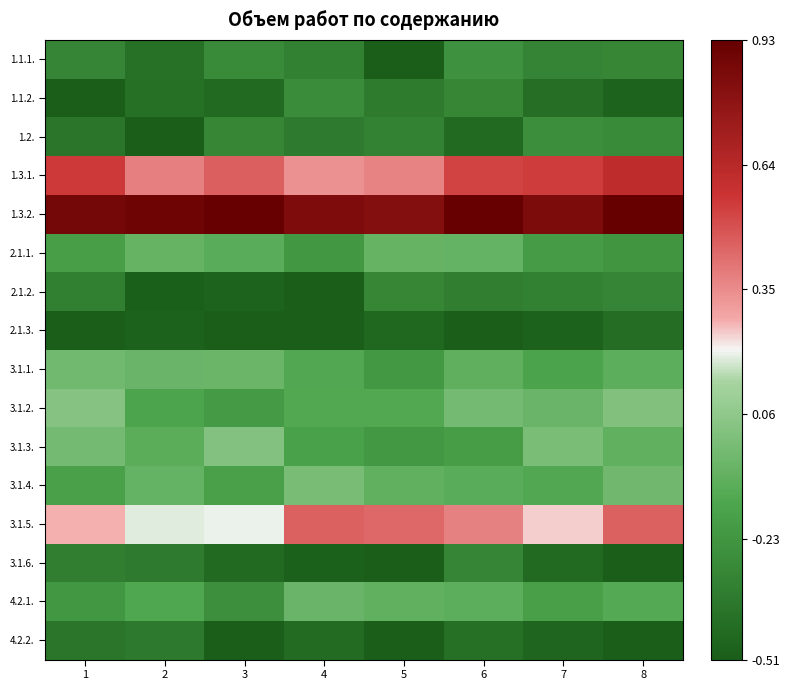

Rank the series by their maximum value, from lowest to highest.

2.1.3., 4.2.2., 3.1.6., 2.1.2., 1.1.2., 1.2., 1.1.1., 2.1.1., 4.2.1., 3.1.1., 3.1.4., 3.1.3., 3.1.2., 3.1.5., 1.3.1., 1.3.2.